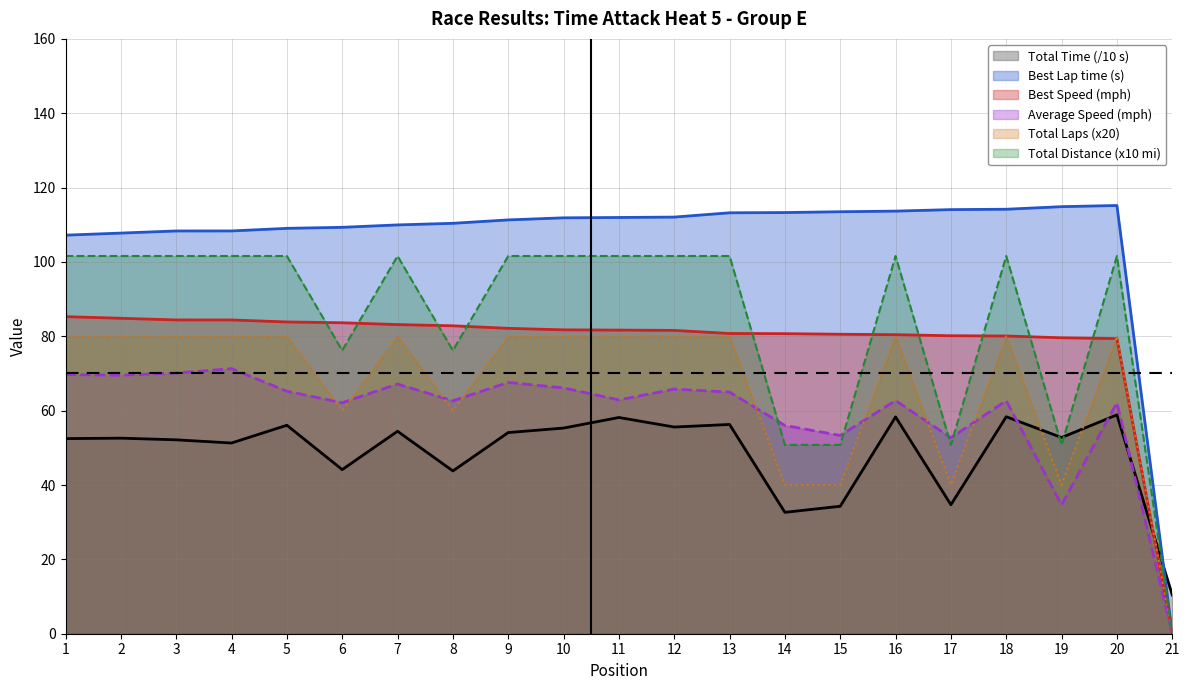

True or false: Best Lap time and Total Laps intersect in this chart.

False